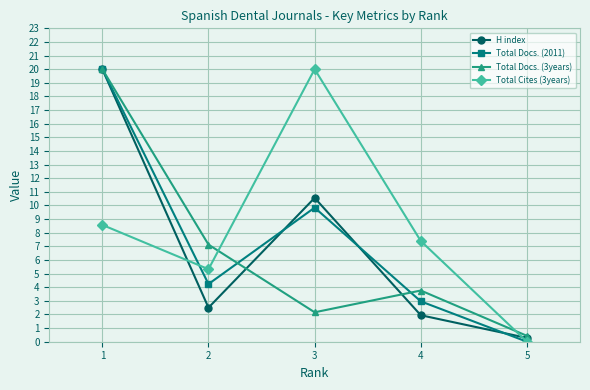

Which series ends up on top after the final intersection of H index and Total Docs. (2011)?

H index